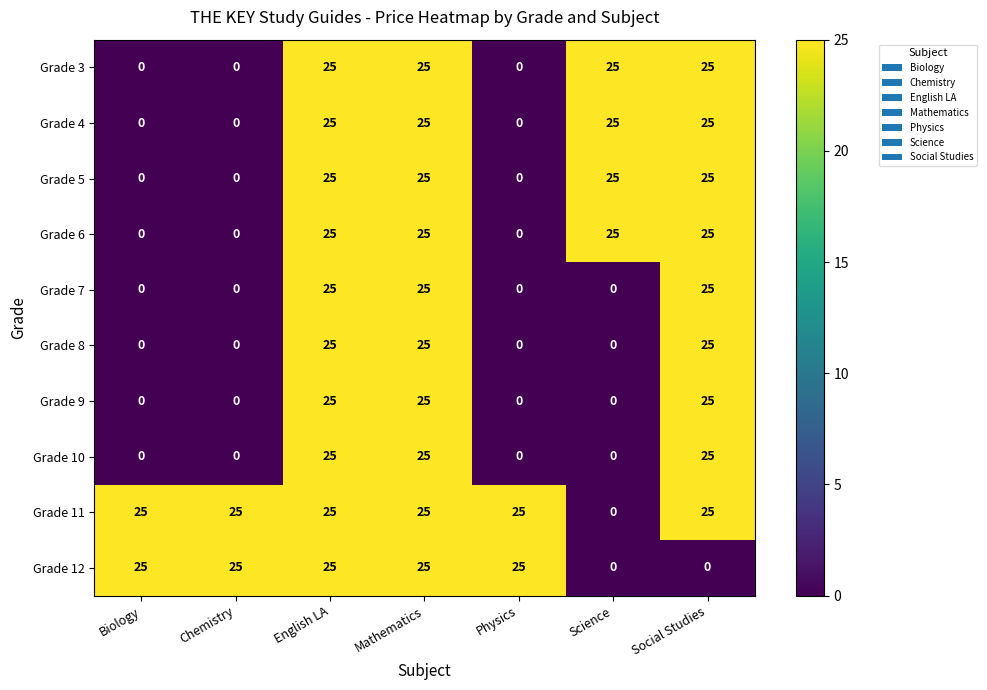

What is the sum of the Grade 5 values at Biology and Mathematics?

25